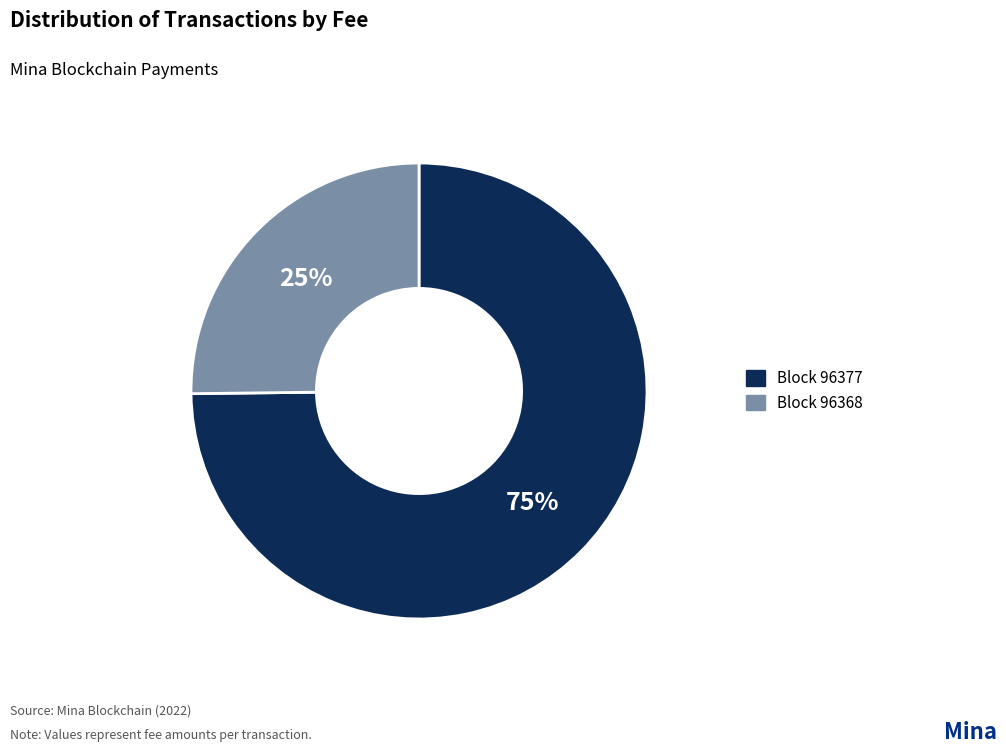

To the nearest percent, what is the difference between the largest and smallest slice percentages?

50%